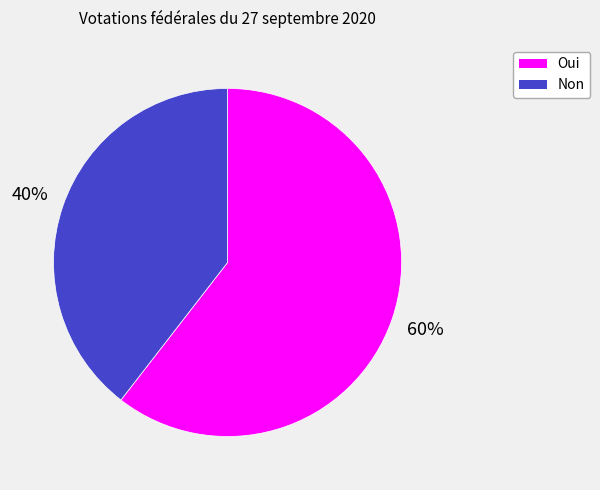

To the nearest percent, what percentage of the pie is Non?

40%